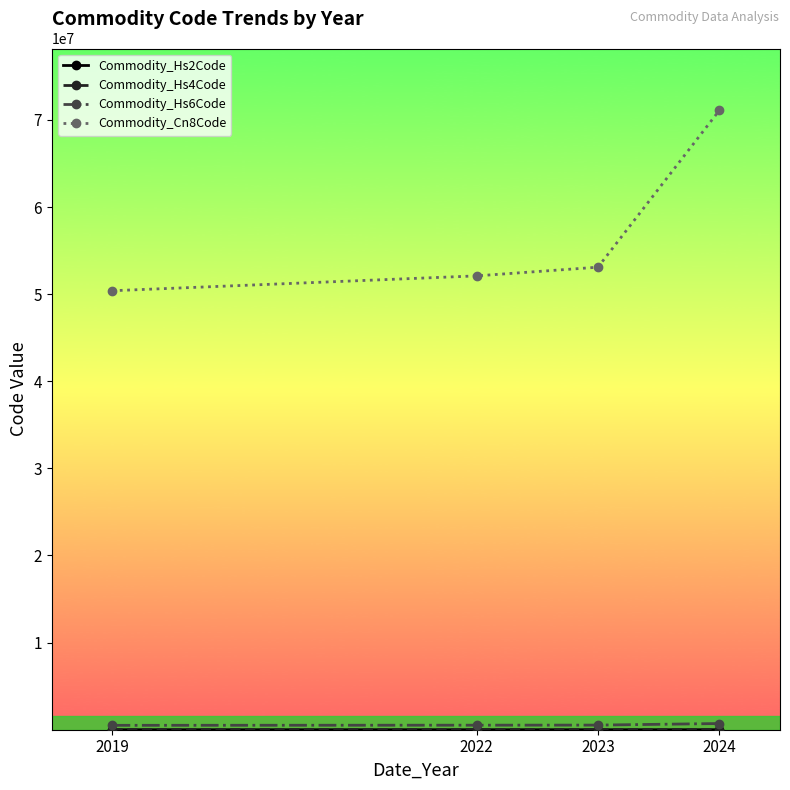

Which series has the largest range (max minus min)?

Commodity_Cn8Code